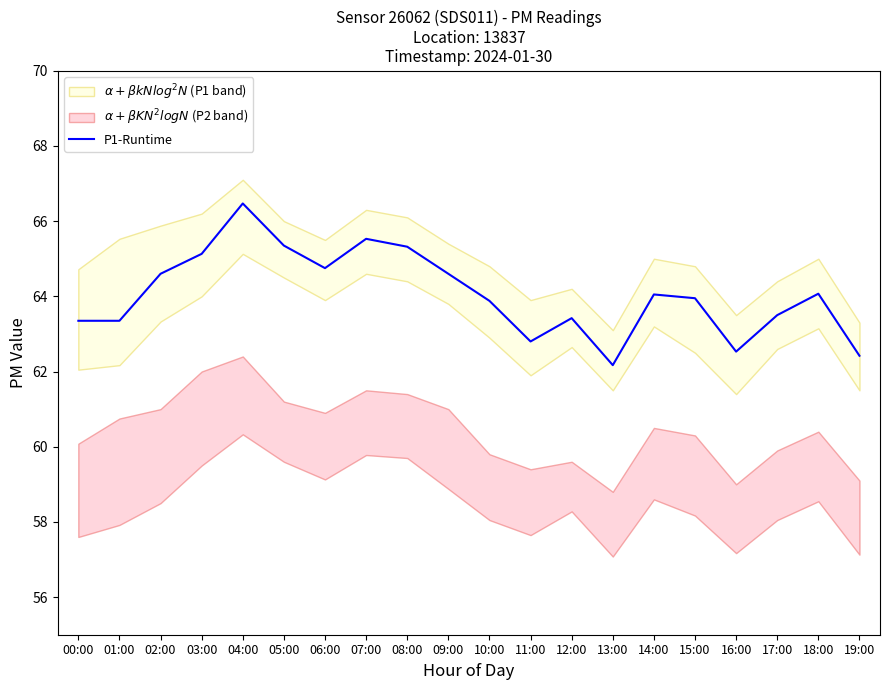

Does the chart display data point markers on the line(s)?

No